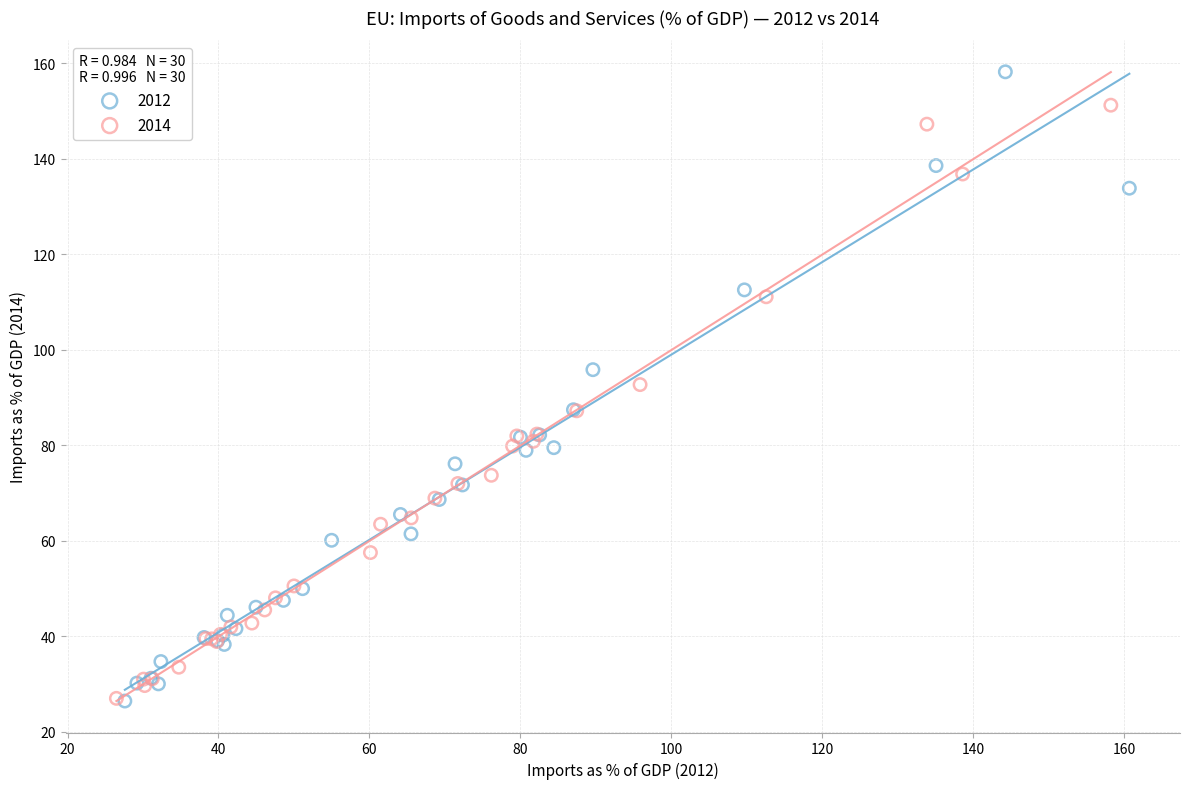

Which series contains the highest Y value?

2012